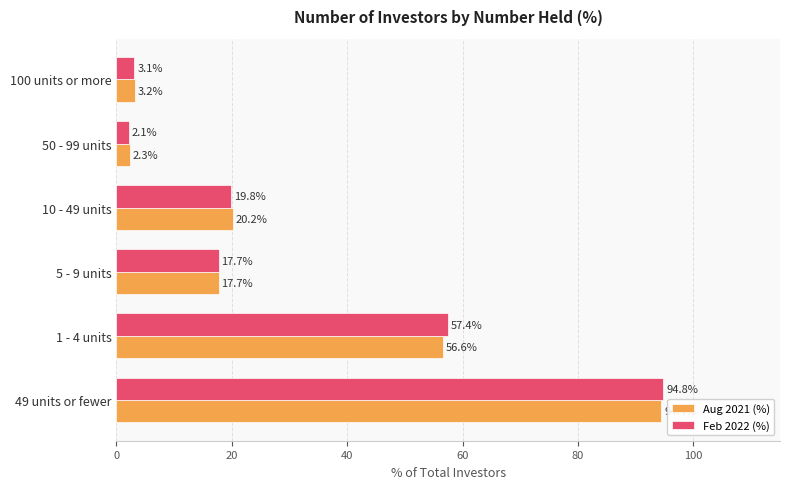

What is the difference between the second highest and second lowest values in the Feb 2022 (%) series?

54.3